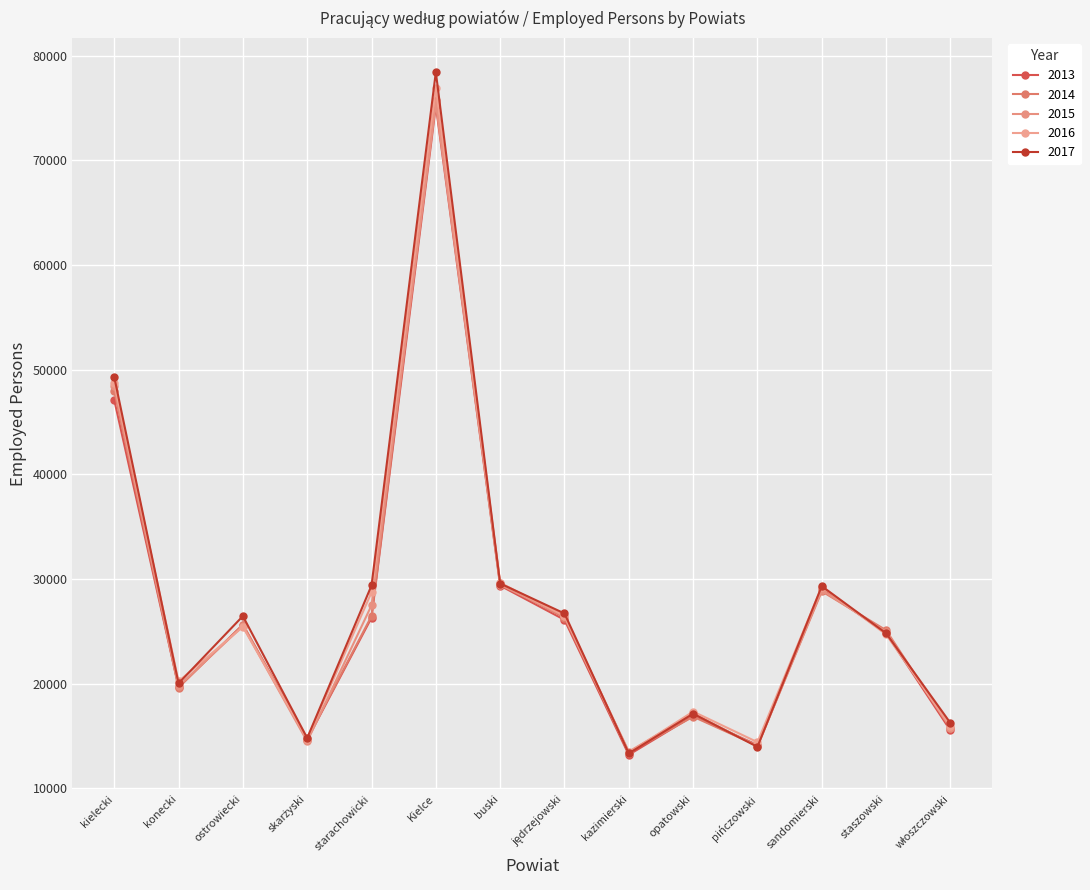

Where is 2016 nearest to the value 45152?

kielecki